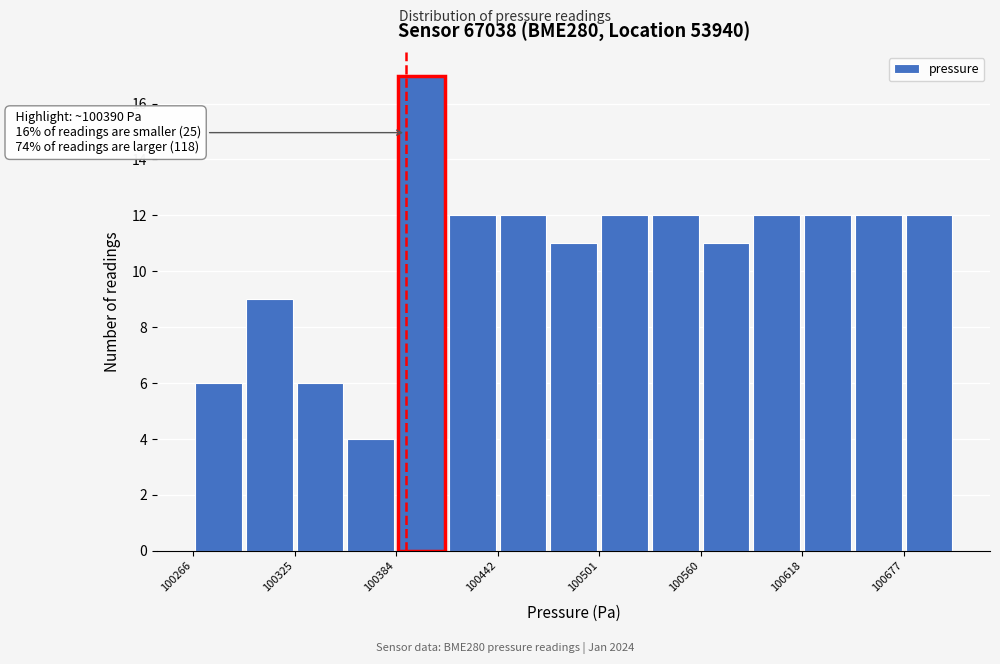

Read against the x-axis, roughly where is the centre of the tallest bar?

100400